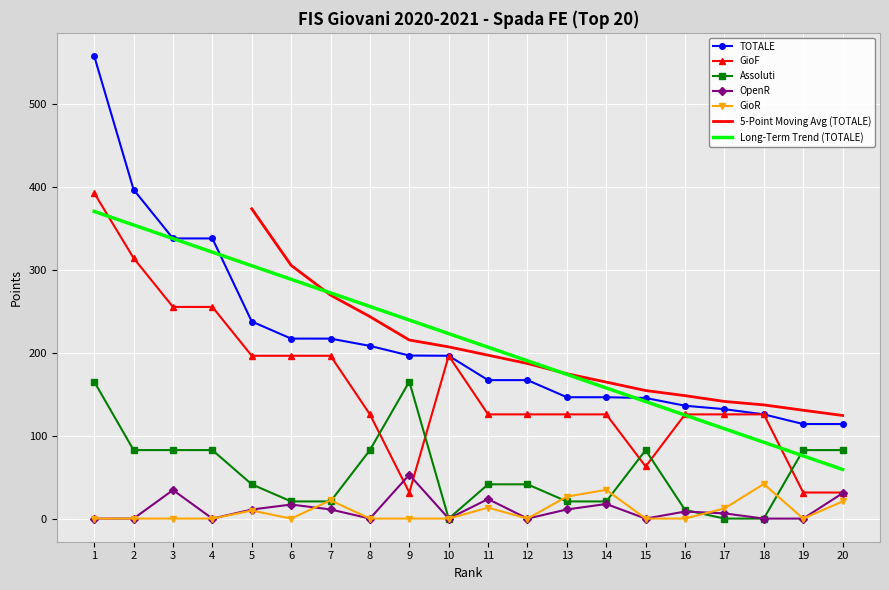

True or false: Assoluti and TOTALE cross at least once.

False